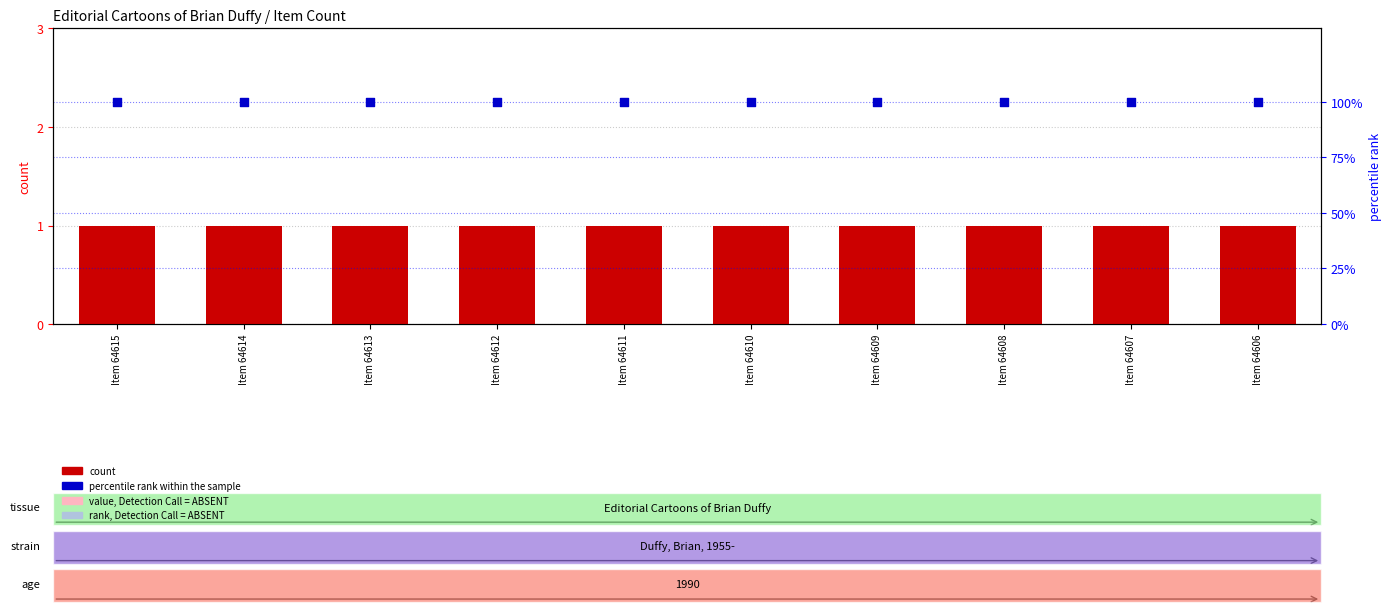

Is the value of count at Item 64610 greater than the value of percentile rank within the sample at Item 64609?

No